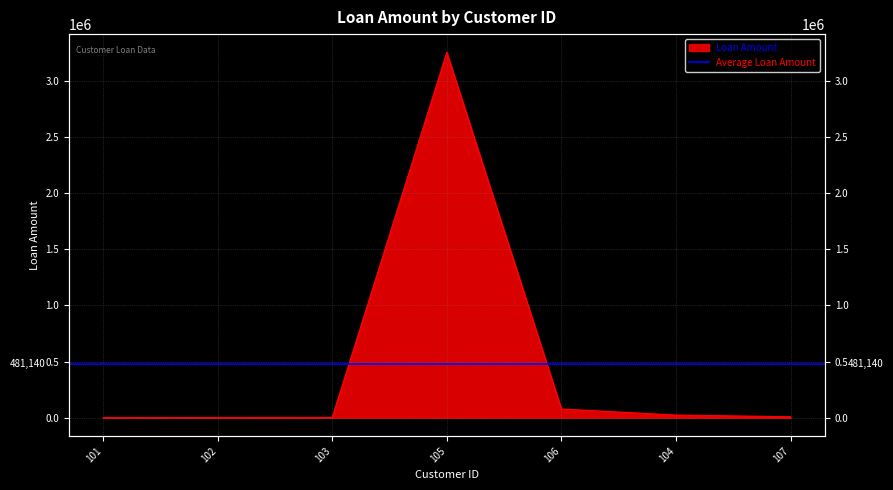

Reading left to right, extract all data points from this chart.

101=500	102=1700	103=2345	105=3253643	106=77694	104=23426	107=8672